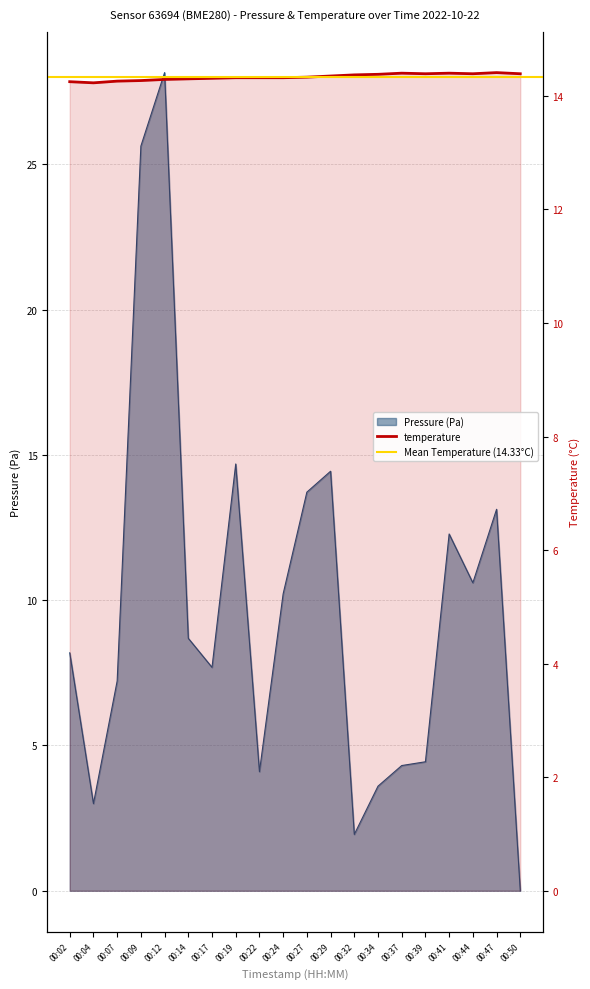

After their last crossing, which series has the higher values: temperature or pressure?

temperature